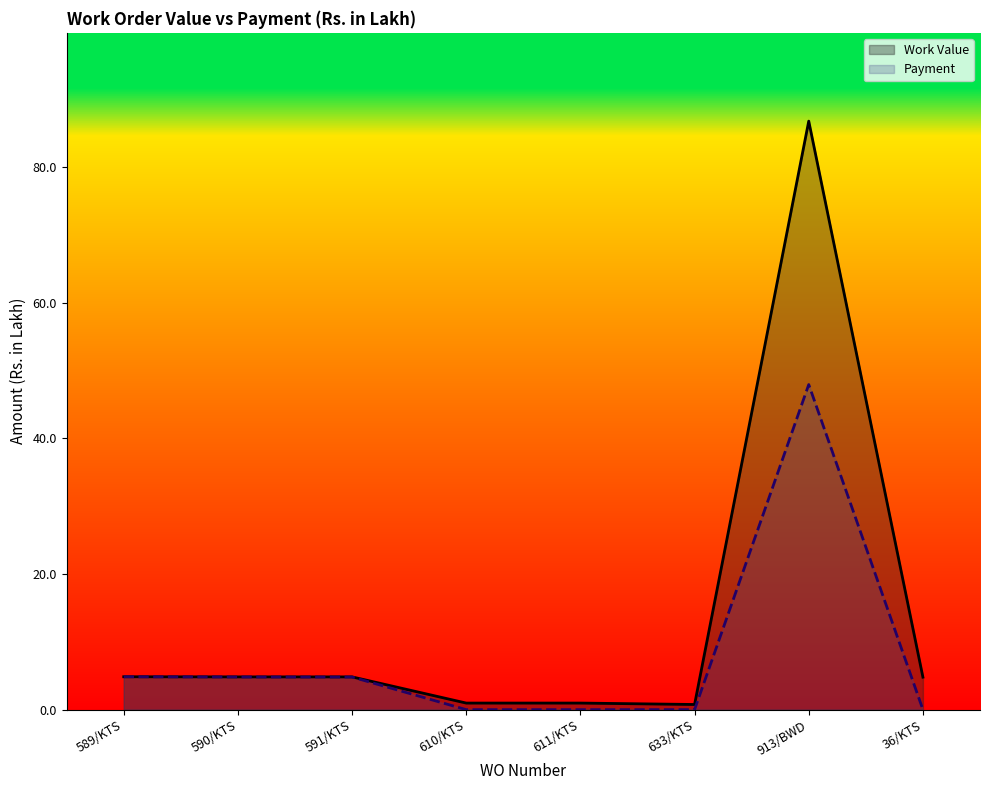

Which series has the largest total across all categories?

Work Value